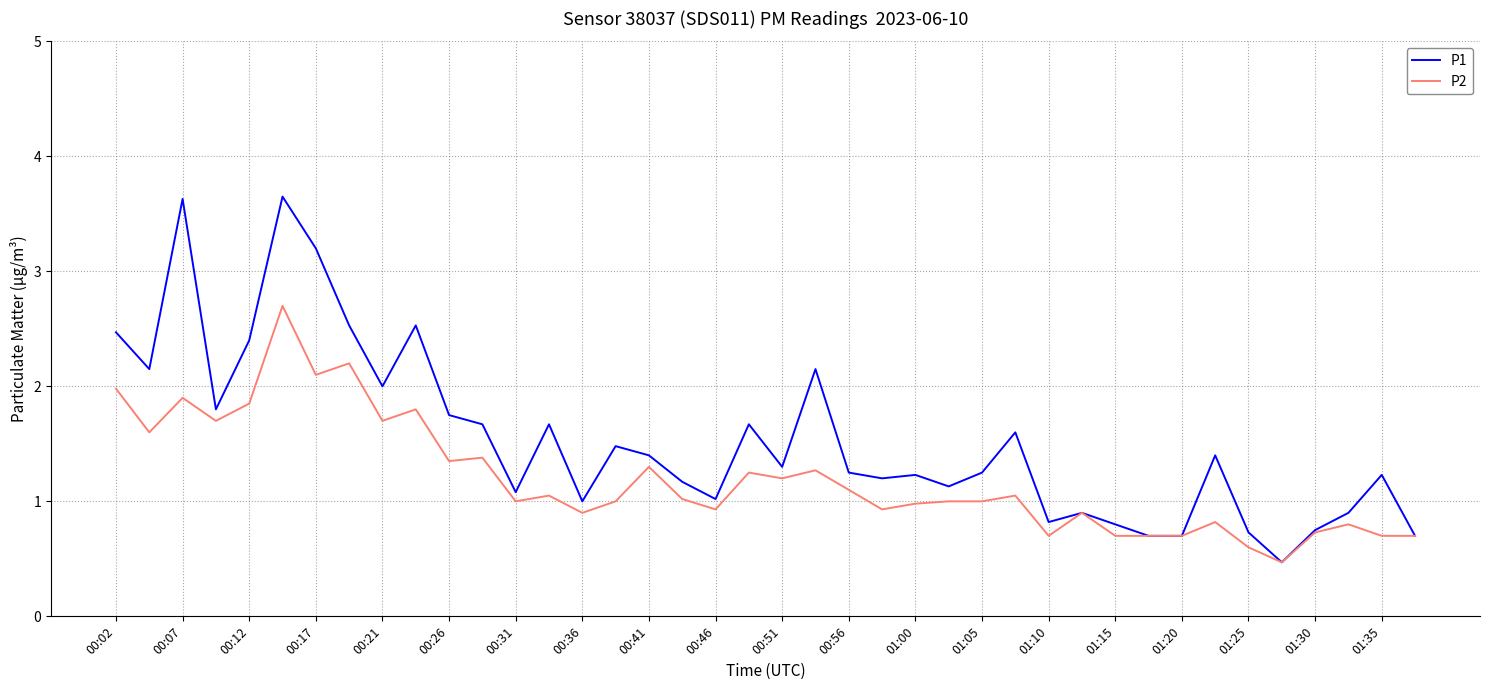

What is the difference between the maximum and minimum values in the P2 series?

2.2